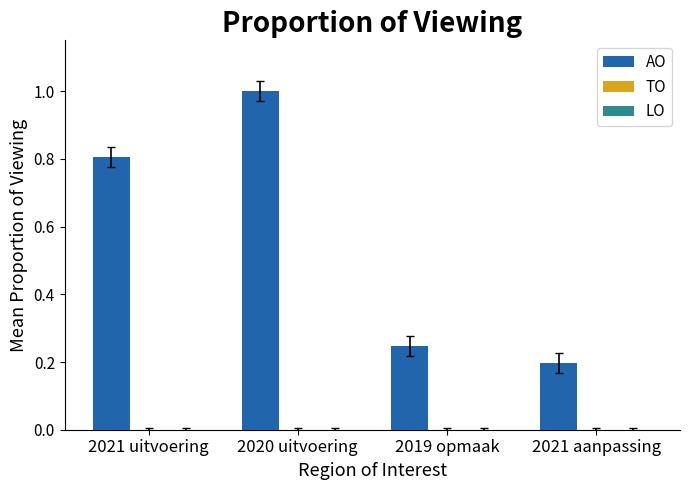

Between 2021 uitvoering and 2021 aanpassing, which is larger?

2021 uitvoering